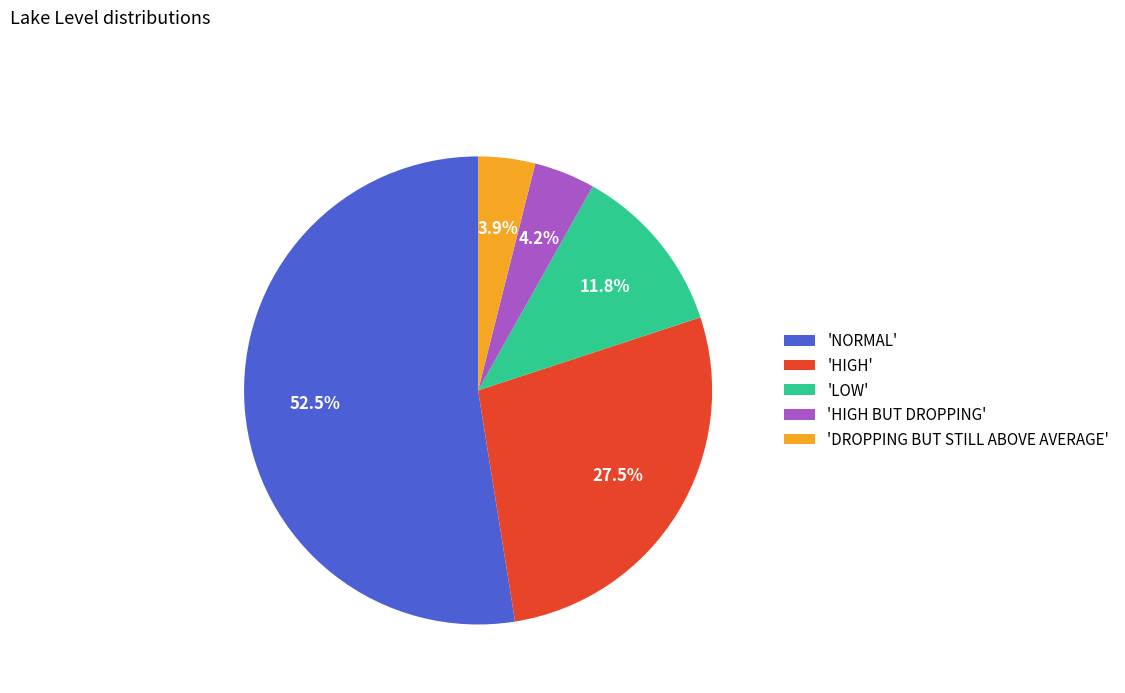

What is the majority slice?

'NORMAL'